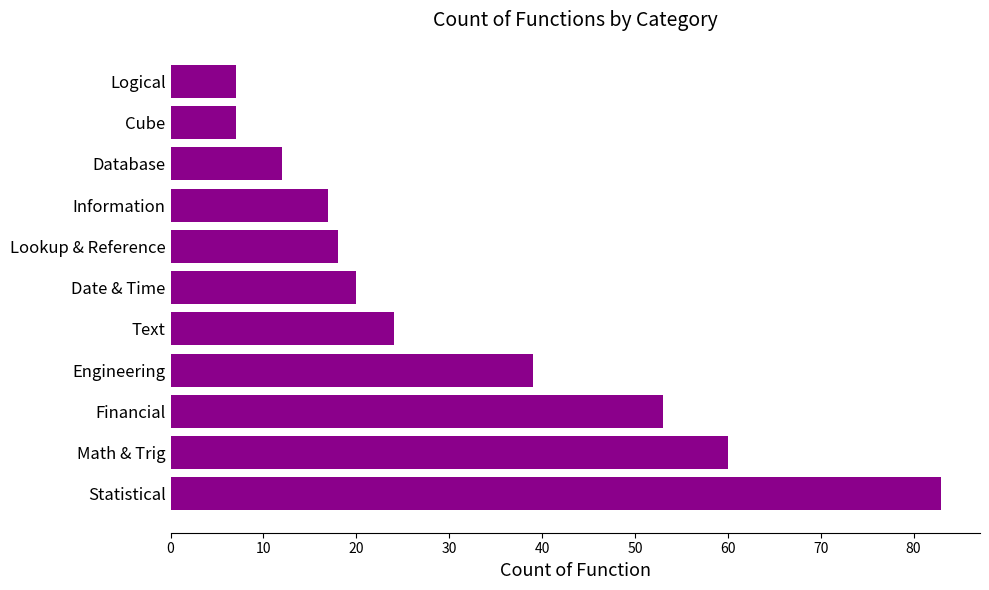

Which category has the highest value across all series?

Statistical